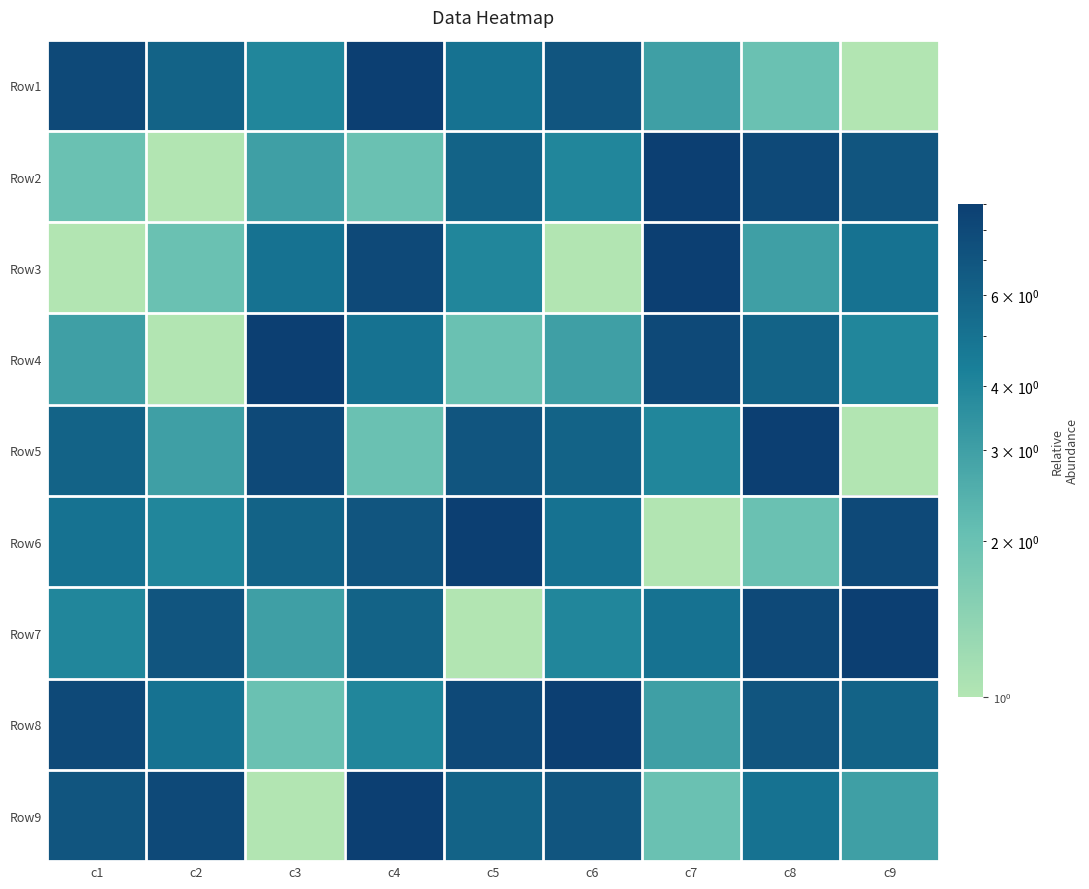

At how many categories does at least one series exceed 6?

9